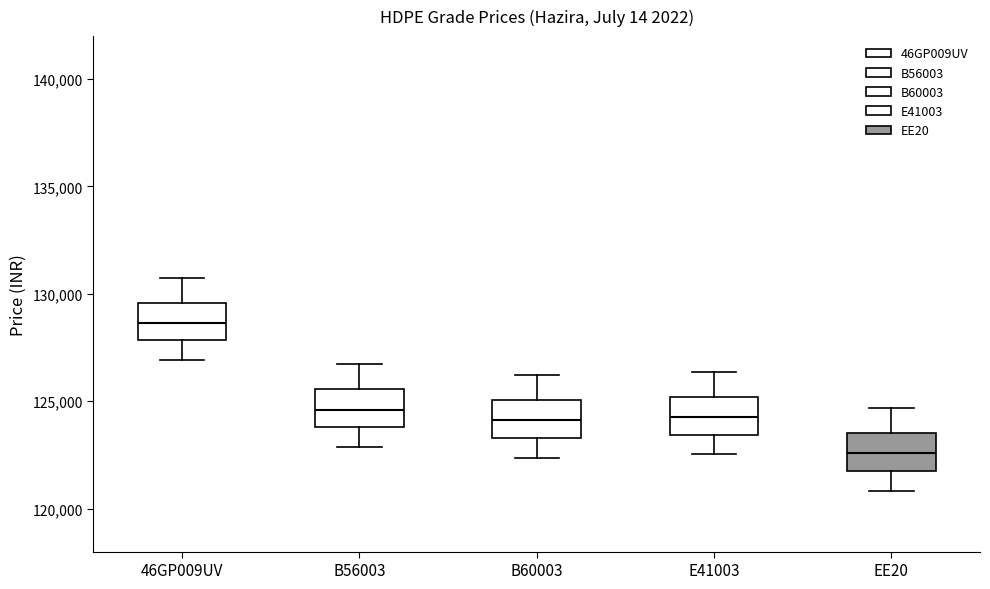

Reading left to right, transcribe this box plot: for each box, give where its median line is, the range the box spans, and where its two whiskers end, as read against the y-axis. The values are not printed on the chart, so give them approximately, as read against the axis.

46GP009UV: median 128500, box 128000 to 129500, whiskers 127000 to 131000
B56003: median 124500, box 124000 to 125500, whiskers 123000 to 126500
B60003: median 124000, box 123500 to 125000, whiskers 122500 to 126000
E41003: median 124500, box 123500 to 125000, whiskers 122500 to 126500
EE20: median 122500, box 121500 to 123500, whiskers 121000 to 124500